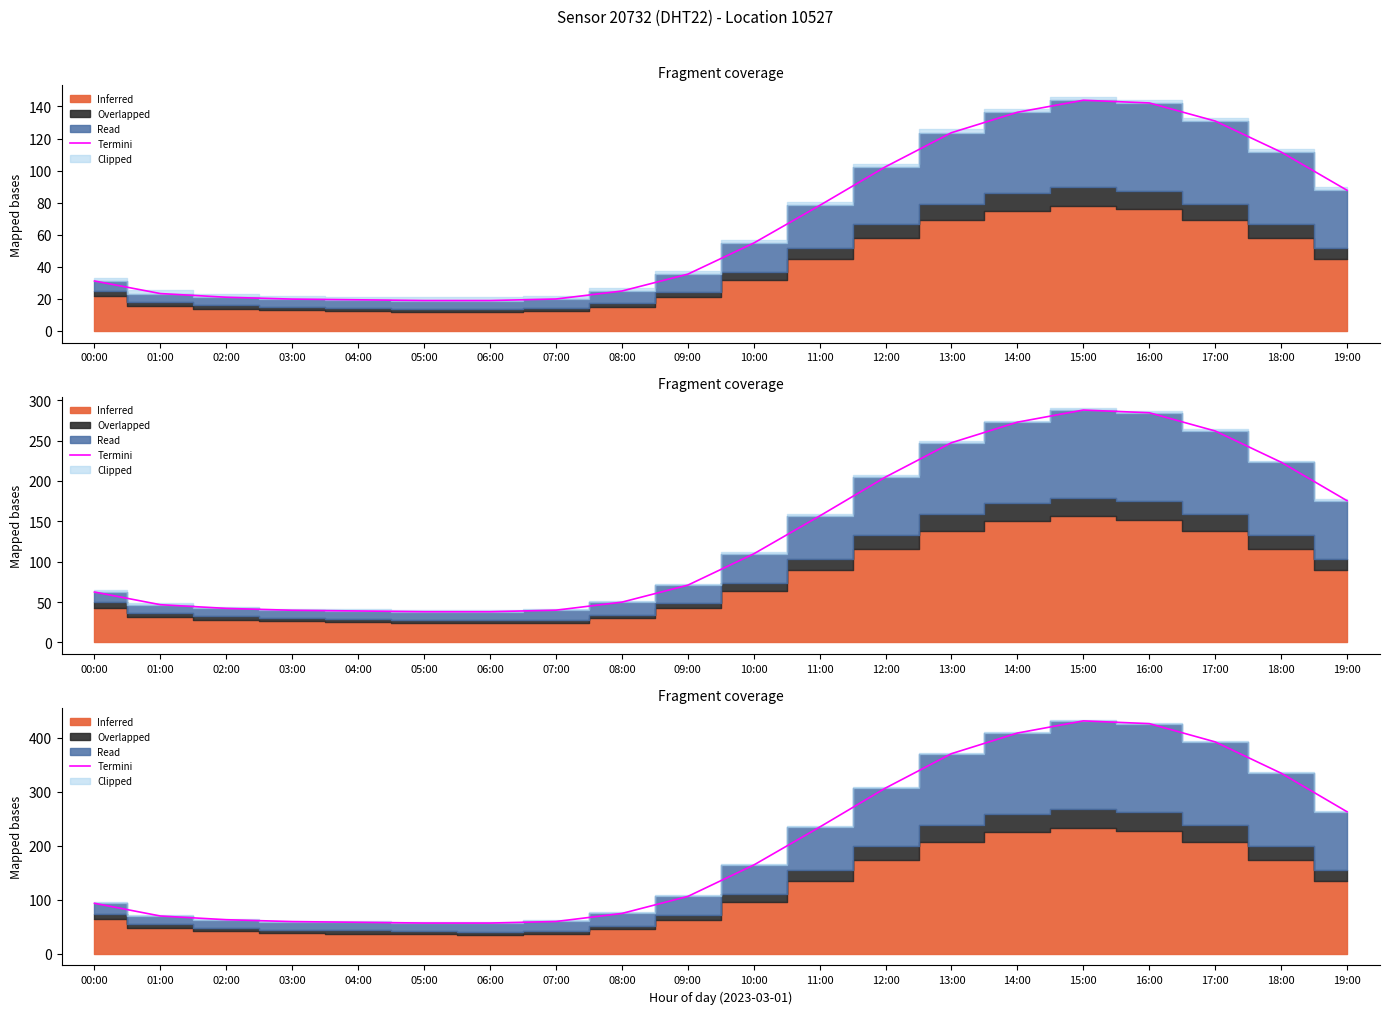

What is the average value?

201.7